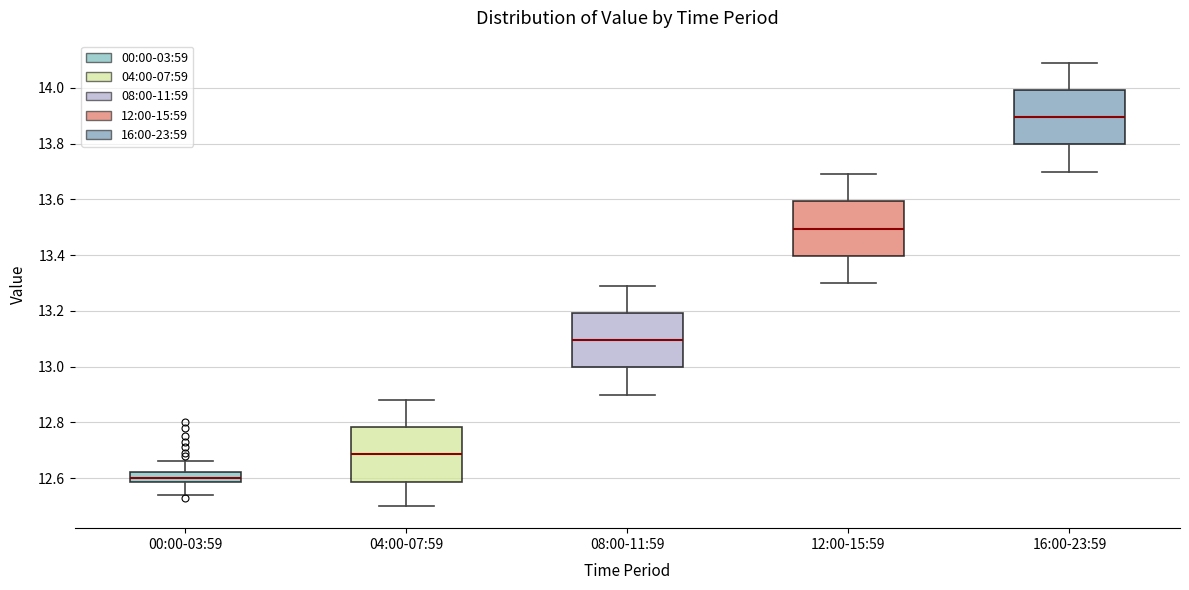

Reading left to right, read every box against the y-axis: the position of its median line, the range the box covers, and the ends of its whiskers. The values are not printed on the chart, so give them approximately, as read against the axis.

00:00-03:59: median 12.60, box 12.58 to 12.62, whiskers 12.54 to 12.66
04:00-07:59: median 12.68, box 12.58 to 12.78, whiskers 12.50 to 12.88
08:00-11:59: median 13.10, box 13.00 to 13.20, whiskers 12.90 to 13.30
12:00-15:59: median 13.50, box 13.40 to 13.60, whiskers 13.30 to 13.70
16:00-23:59: median 13.90, box 13.80 to 14.00, whiskers 13.70 to 14.10